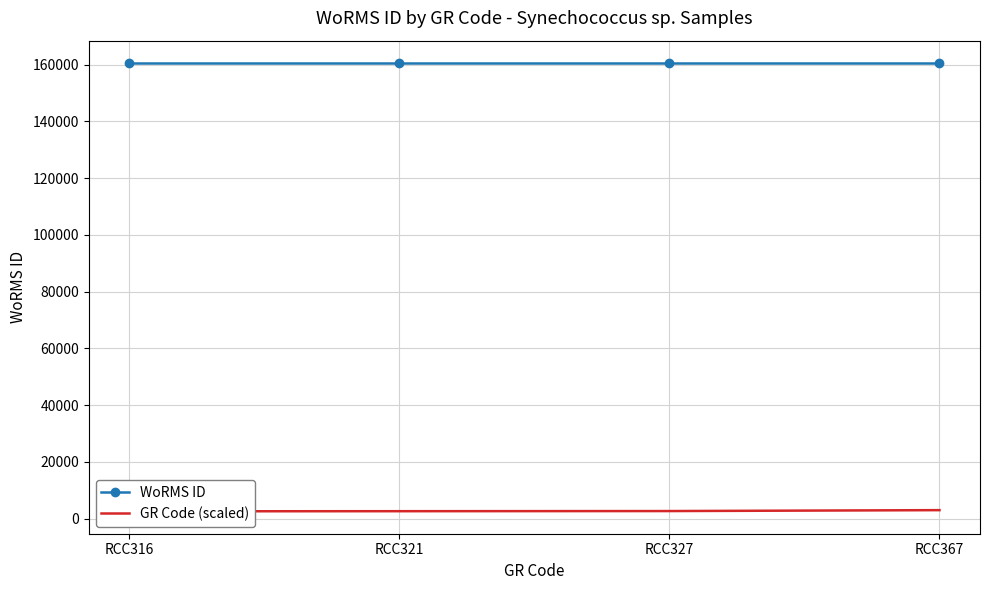

Between RCC327 and RCC367, which is larger?

RCC327